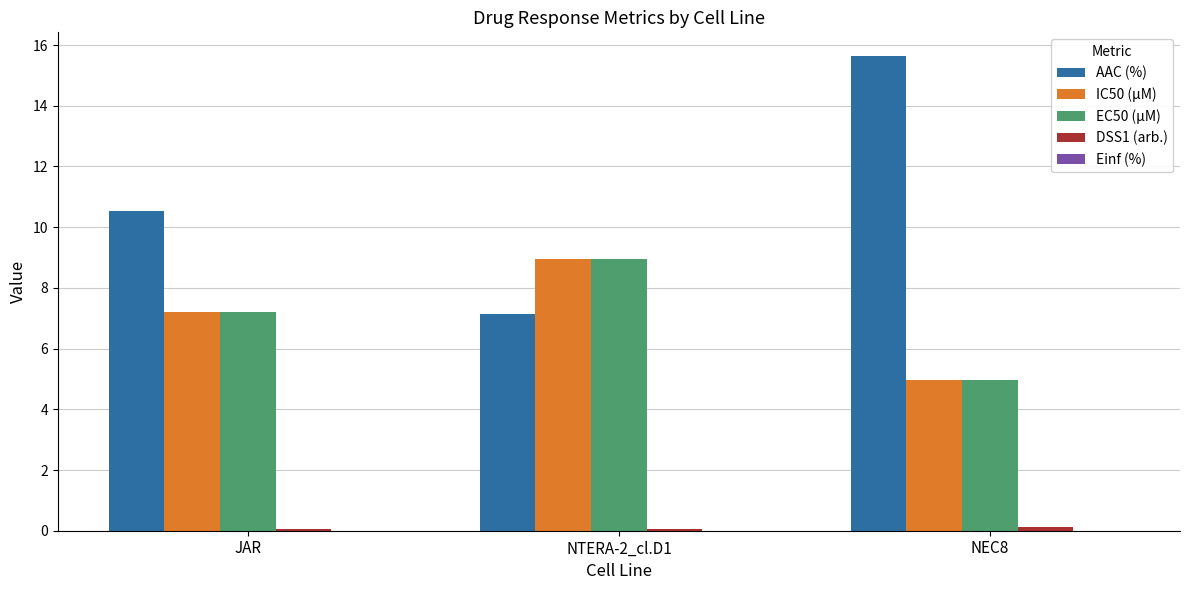

The AAC (%) series shows 7.1 at NTERA-2_cl.D1. True or false?

True